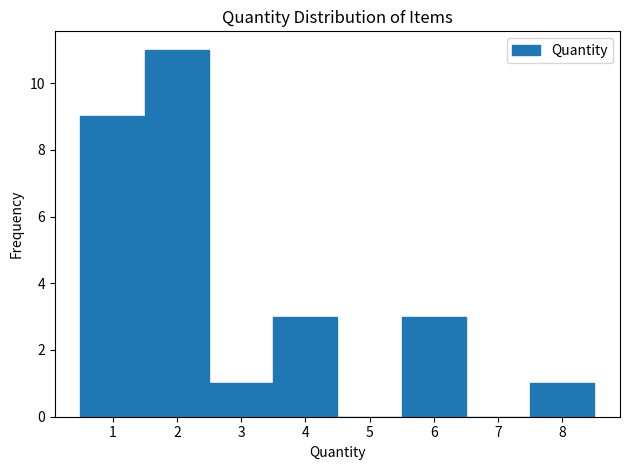

How tall is the bar that spans 3.5 to 4.5 on the x-axis? The values are not printed on the chart, so give them approximately, as read against the axis.

3